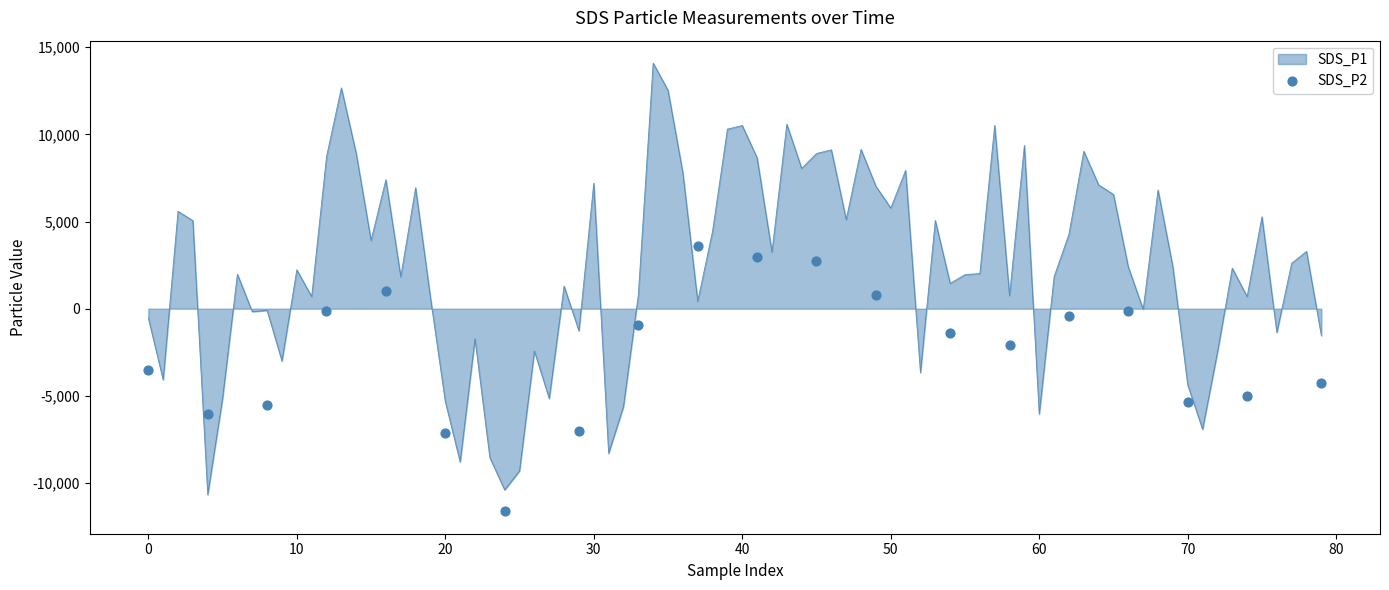

What is the maximum value for SDS_P1?

14085.5